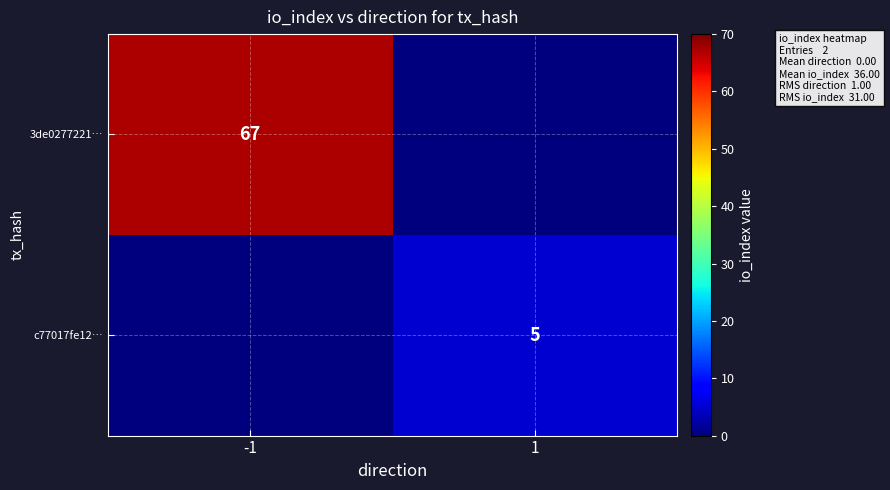

At which category is the sum across all series the highest?

-1